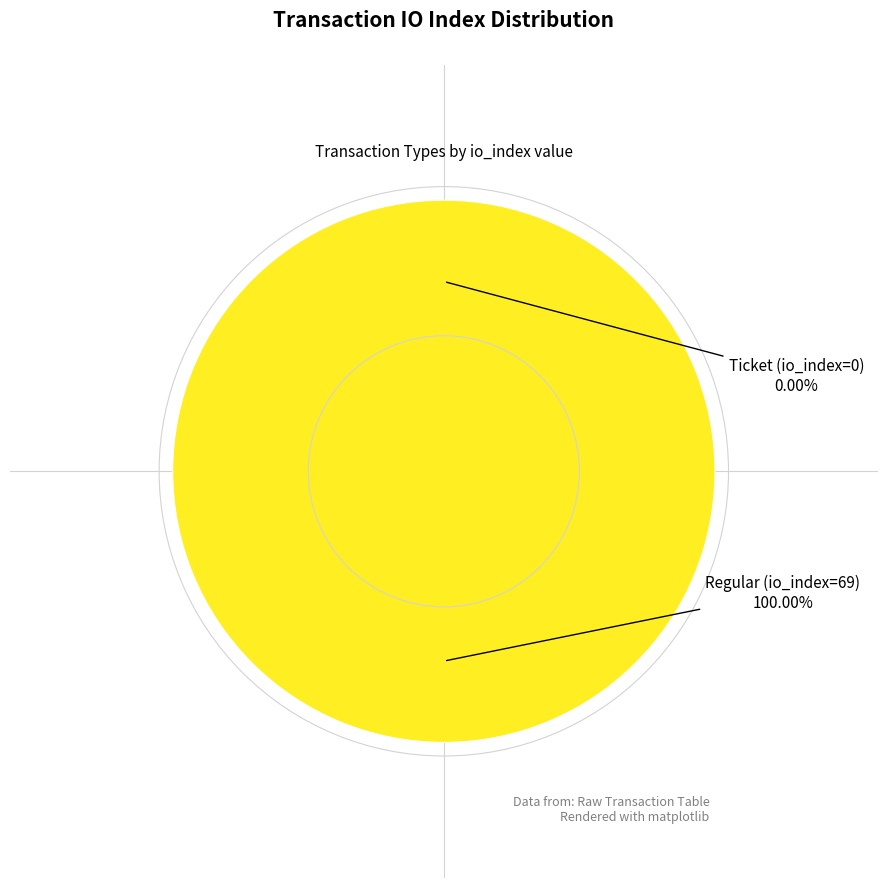

Is there any slice that represents more than half of the pie?

Yes